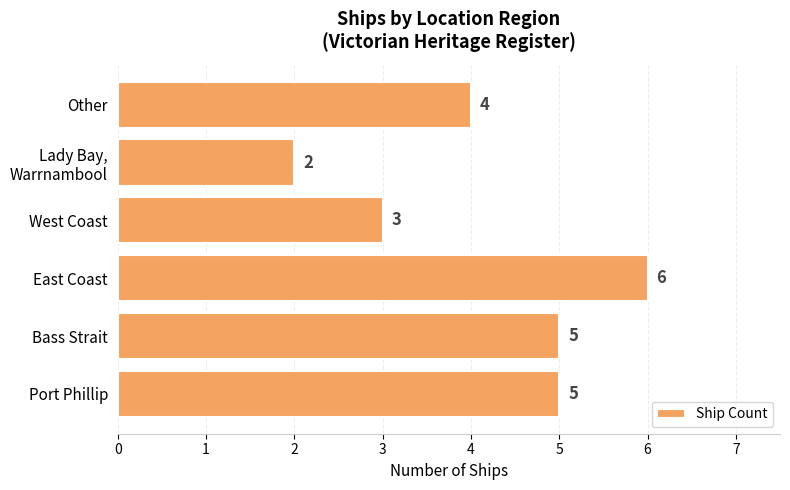

Where is the data nearest to the value 4?

Other